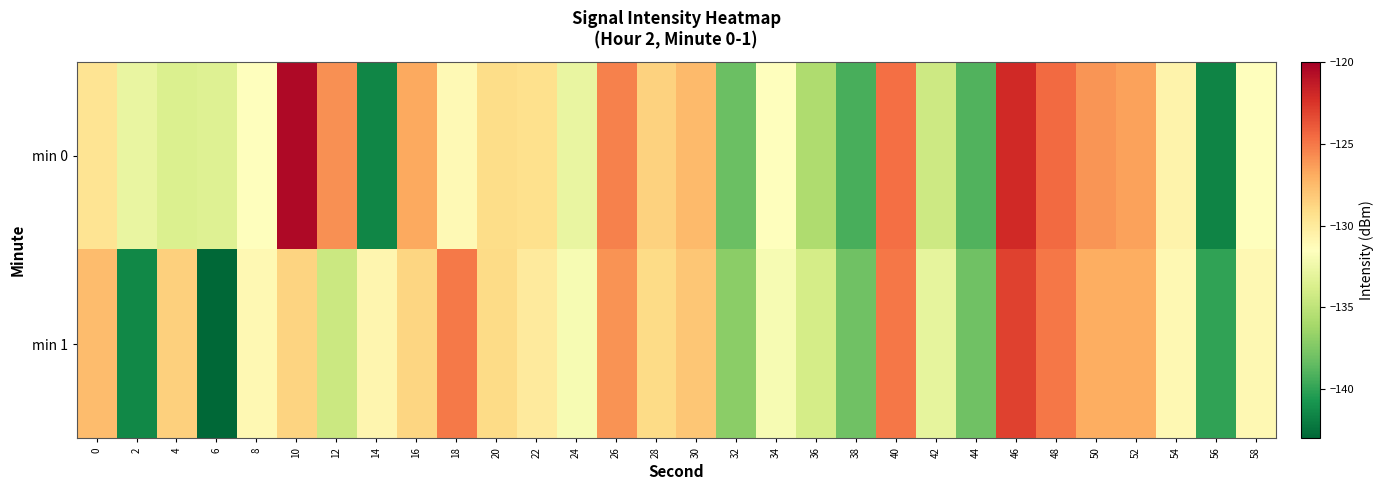

Reading left to right, what are all the values shown in this chart?

min 0: 0=-129.6	2=-132.8	4=-133.6	6=-133.5	8=-131.5	10=-120.5	12=-125.9	14=-141.6	16=-126.8	18=-131.1	20=-129.1	22=-129.3	24=-132.8	26=-125.4	28=-128.6	30=-127.5	32=-138.2	34=-131.6	36=-135.6	38=-139.3	40=-124.7	42=-134.3	44=-139.0	46=-122.0	48=-124.5	50=-126.1	52=-126.5	54=-130.6	56=-141.6	58=-131.5
min 1: 0=-127.6	2=-141.4	4=-128.5	6=-143.0	8=-131.0	10=-128.7	12=-134.4	14=-130.8	16=-128.8	18=-125.0	20=-129.0	22=-130.0	24=-132.0	26=-126.0	28=-129.0	30=-128.0	32=-137.0	34=-132.0	36=-134.0	38=-138.0	40=-125.0	42=-133.0	44=-138.0	46=-123.0	48=-125.0	50=-127.0	52=-127.0	54=-131.0	56=-140.0	58=-131.0